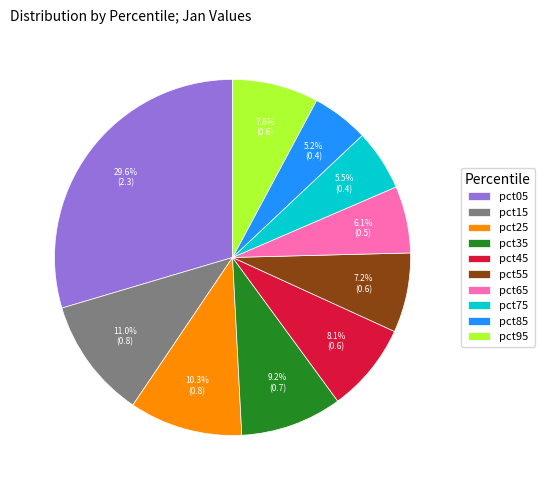

To the nearest percent, what portion does pct55 represent?

7%